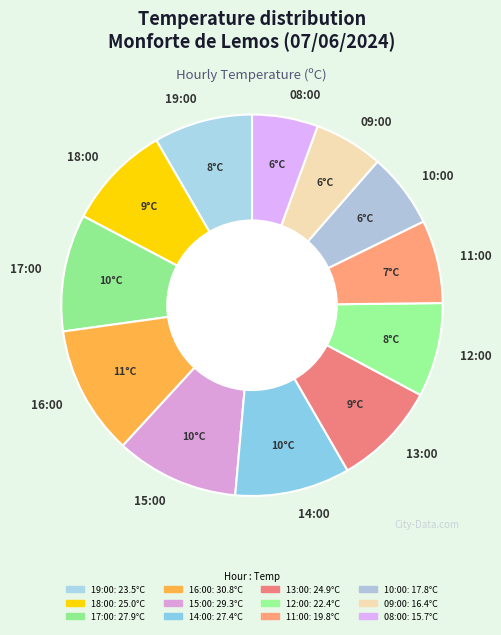

Does 11:00 account for over 50% of the chart?

No